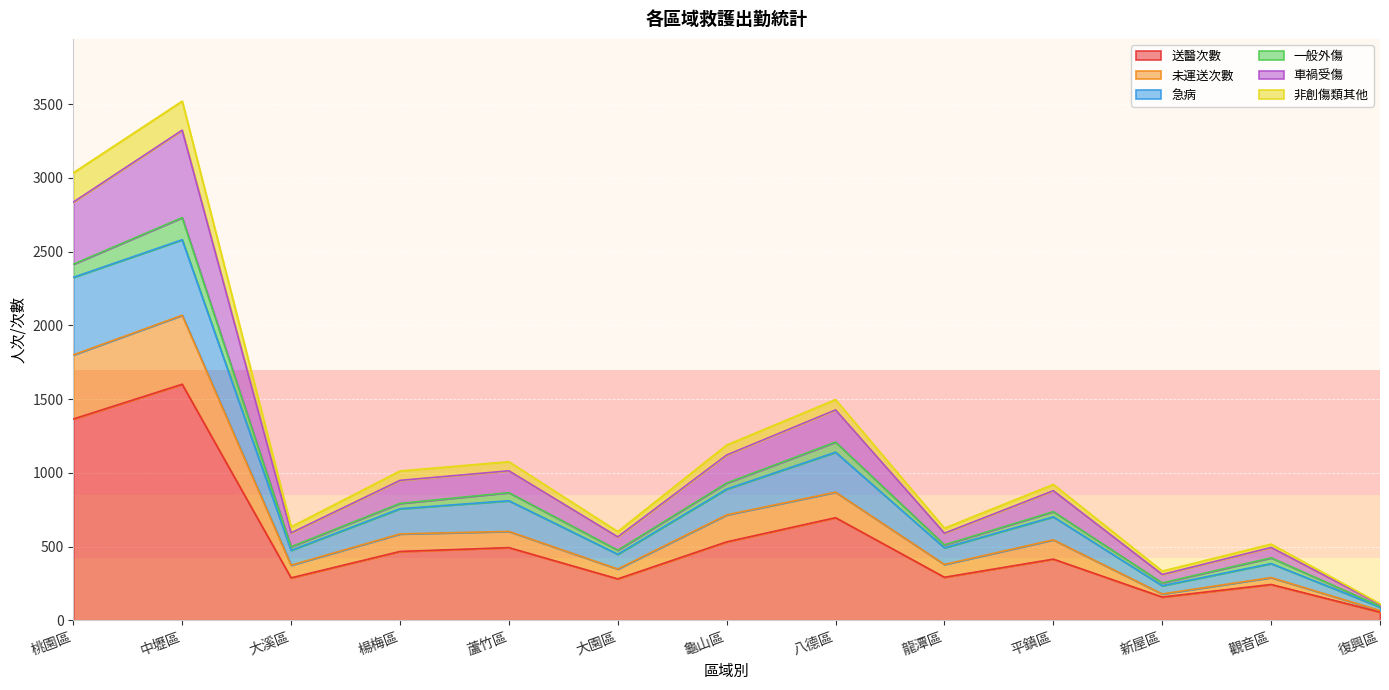

True or false: 送醫次數 has a value of 196 at 平鎮區.

False